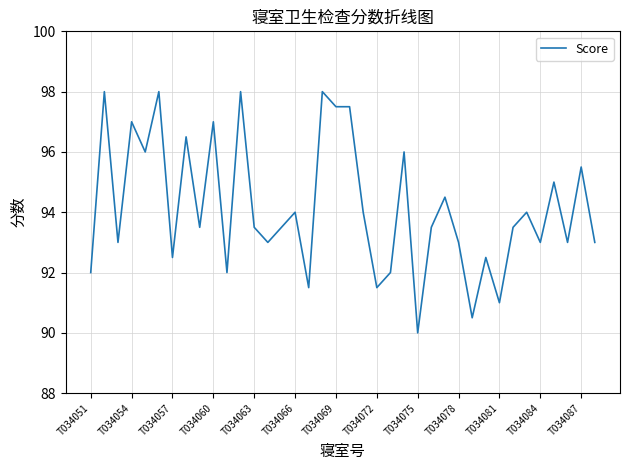

What is the difference between the maximum and minimum values?

8.0